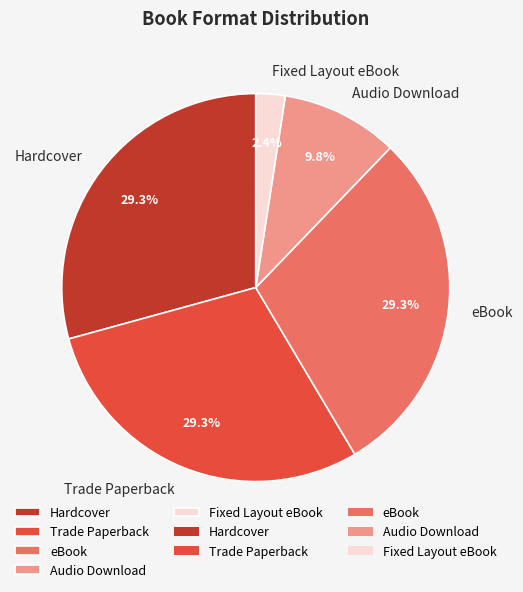

Between Hardcover and Fixed Layout eBook, which is larger?

Hardcover